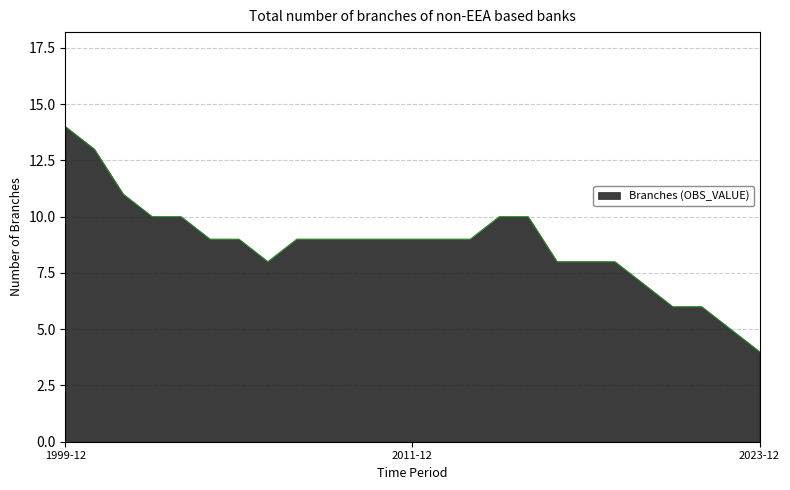

What is the greatest value displayed?

14